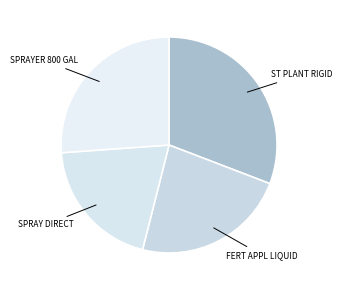

What is the smallest slice in the pie chart?

Spray (Direct/Layby) 8R-36